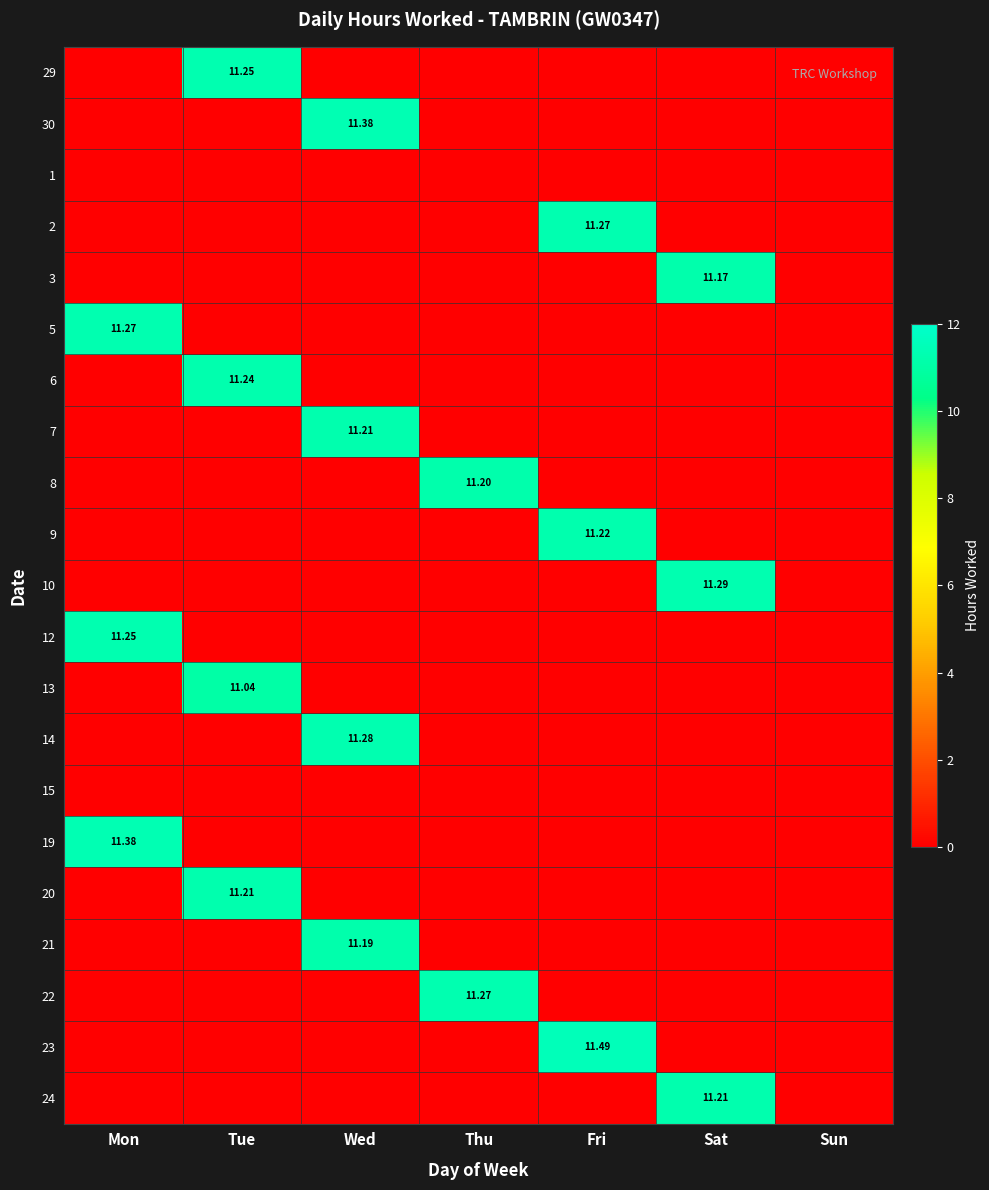

At which label does 1 reach its peak?

Mon